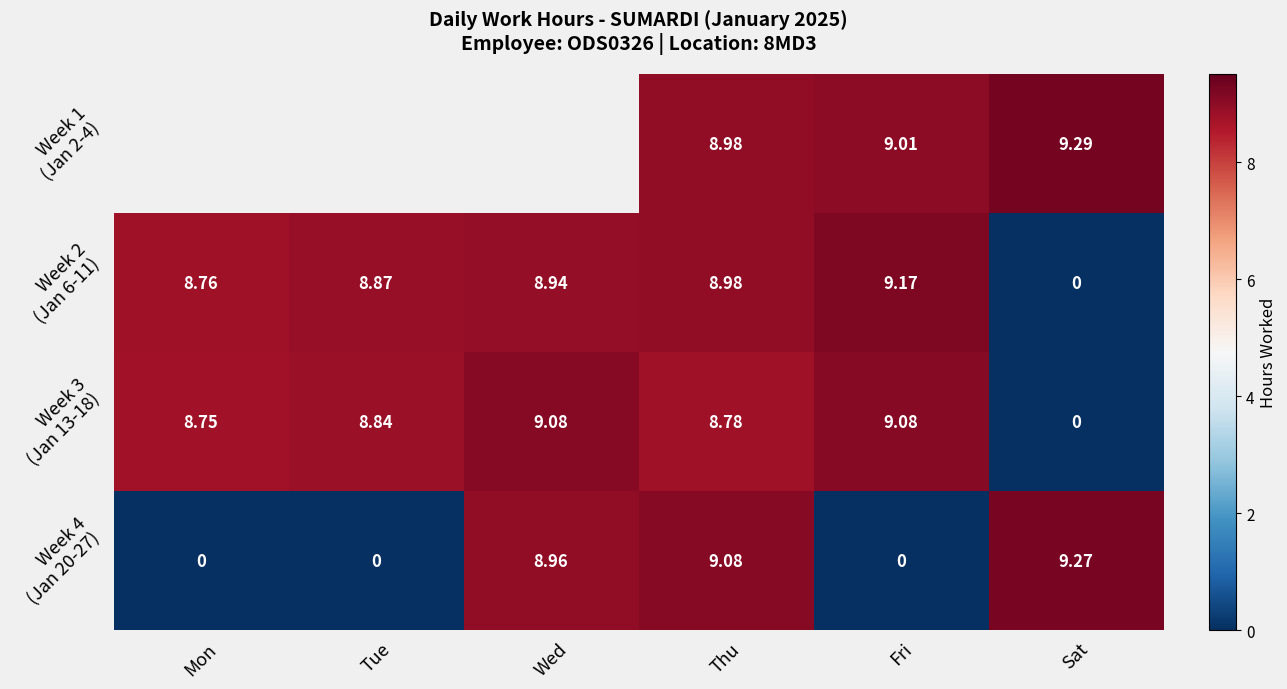

Between Sat and Wed, which is larger?

Wed